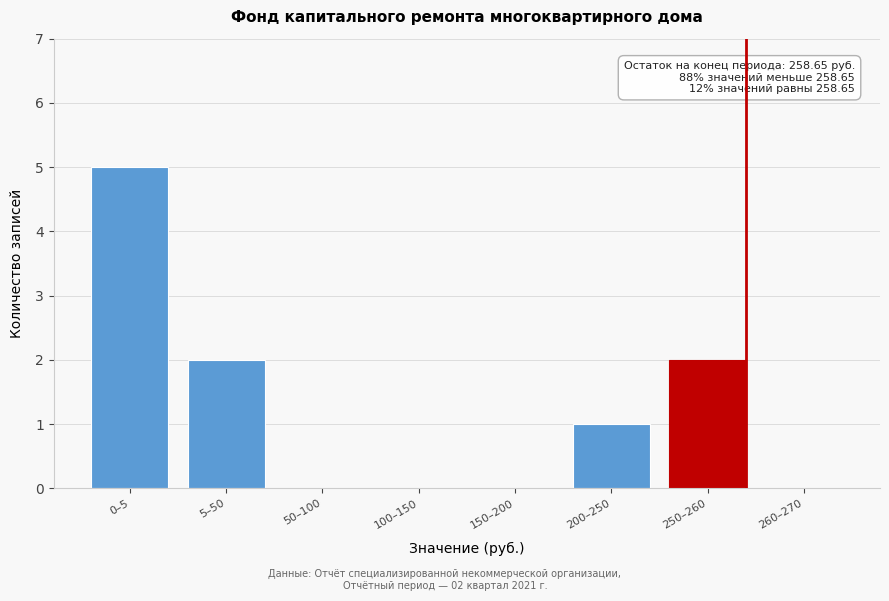

Reading right to left, extract all data points from this chart.

260–270=0	250–260=2	200–250=1	150–200=0	100–150=0	50–100=0	5–50=2	0–5=5